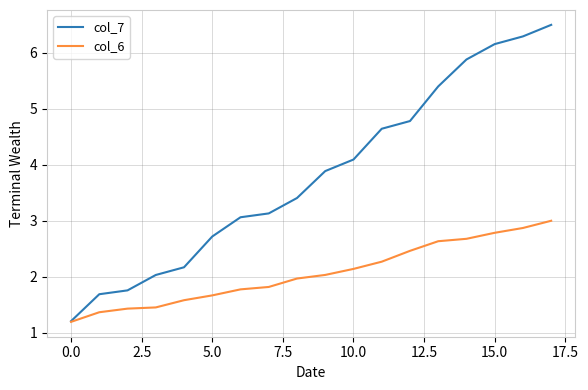

What is the minimum value shown in the chart?

1.2